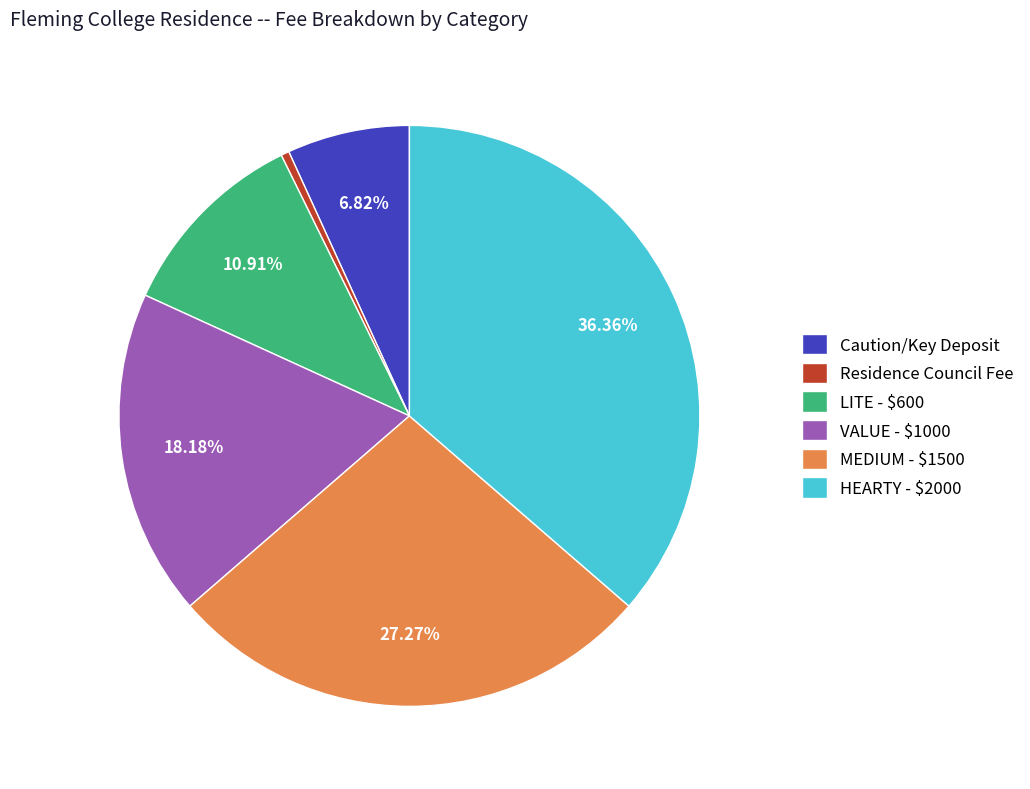

To the nearest percent, what portion does Caution/Key Deposit represent?

7%